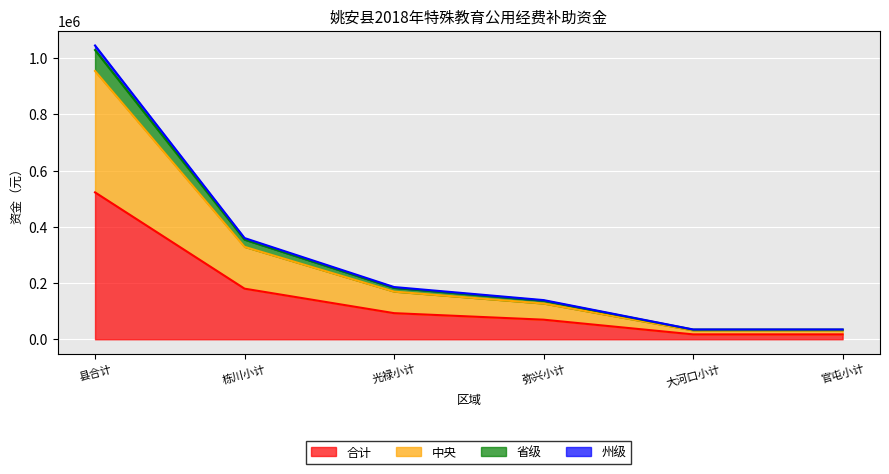

At which category is the sum across all series the highest?

县合计